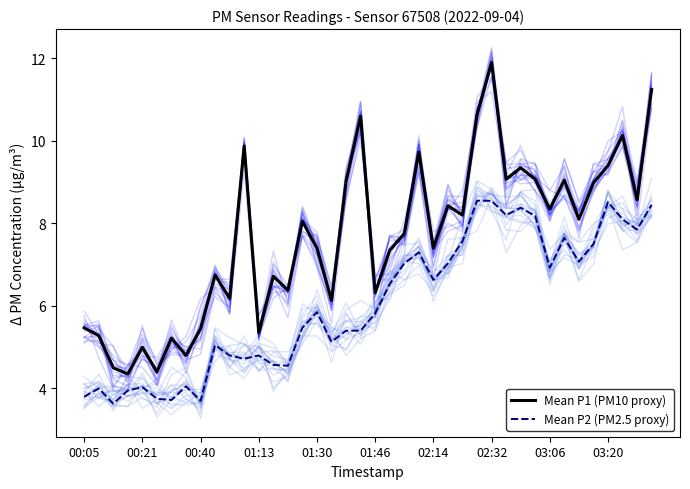

What is the difference between the second highest and minimum values in the Mean P1 (PM10 proxy) series?

6.9